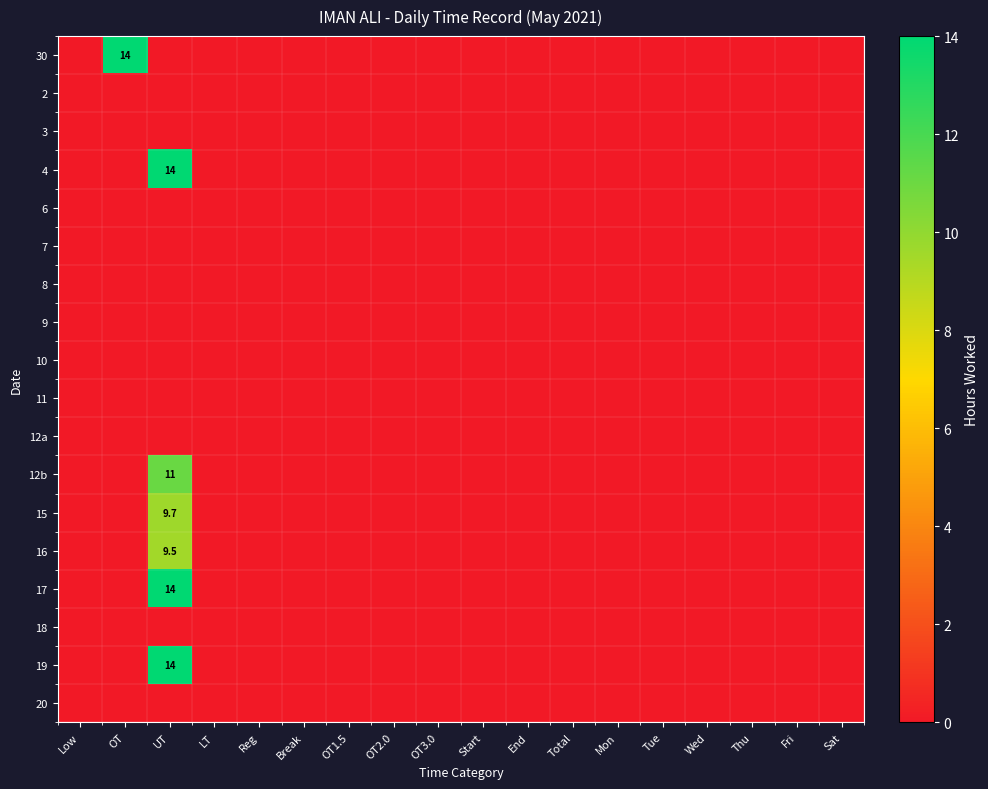

Rank the series at Wed from lowest to highest value.

30, 2, 3, 4, 6, 7, 8, 9, 10, 11, 12a, 12b, 15, 16, 17, 18, 19, 20